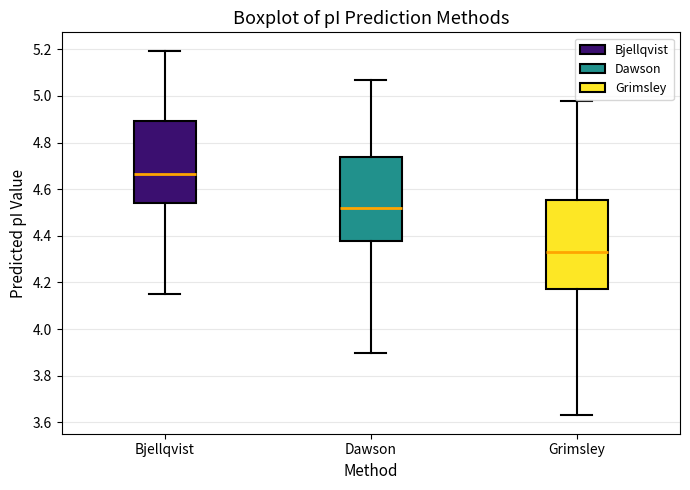

Reading left to right, read every box against the y-axis: the position of its median line, the range the box covers, and the ends of its whiskers. The values are not printed on the chart, so give them approximately, as read against the axis.

Bjellqvist: median 4.66, box 4.54 to 4.90, whiskers 4.16 to 5.20
Dawson: median 4.52, box 4.38 to 4.74, whiskers 3.90 to 5.06
Grimsley: median 4.32, box 4.18 to 4.56, whiskers 3.64 to 4.98